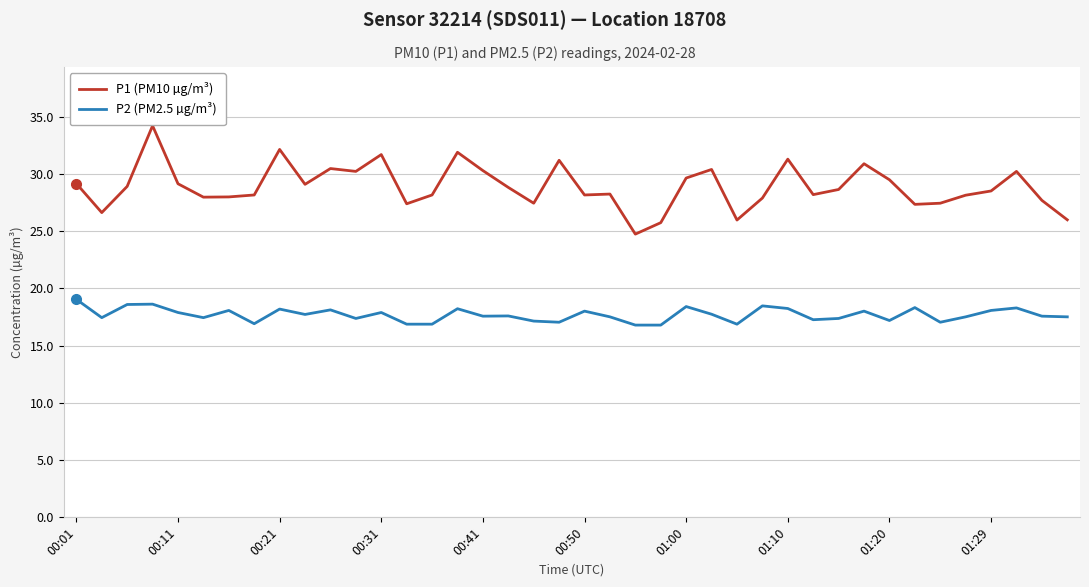

Which series has the largest total across all categories?

P1 (PM10 µg/m³)